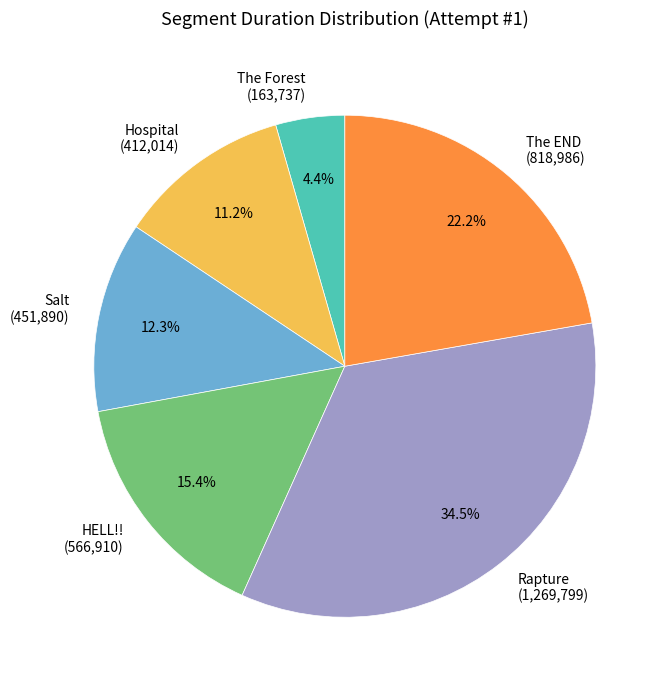

To the nearest percent, what is the difference between the largest and smallest slice percentages?

30%